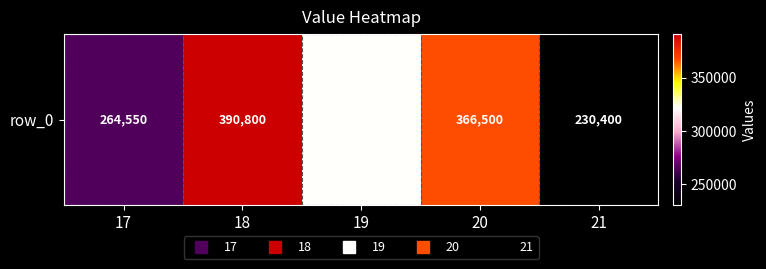

Reading left to right, transcribe all the data shown in this chart.

17=264550	18=390800	19=322000	20=366500	21=230400